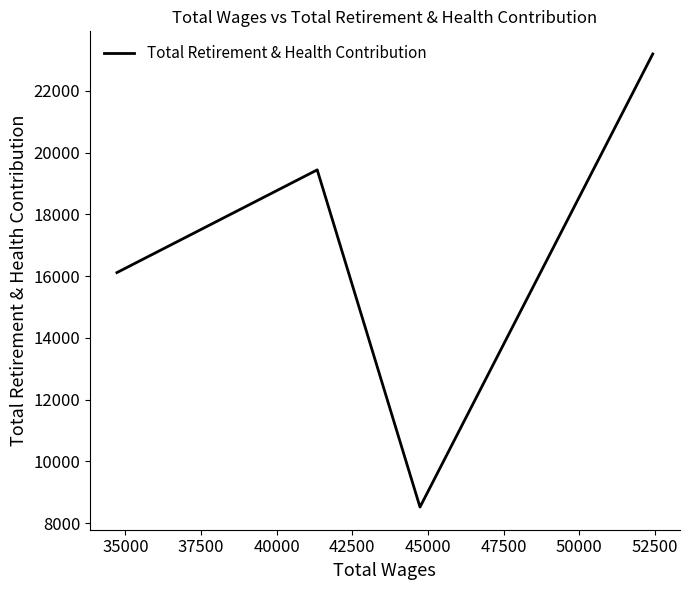

How many categories are shown in the chart?

4